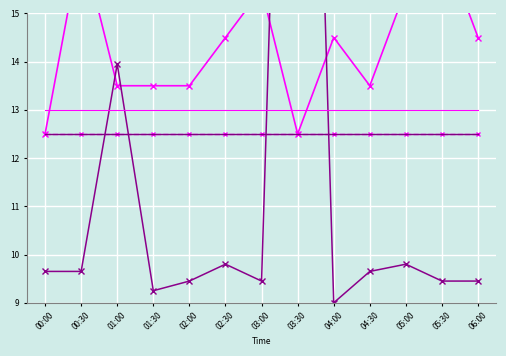

True or false: SDS_P2 and Signal intersect in this chart.

False